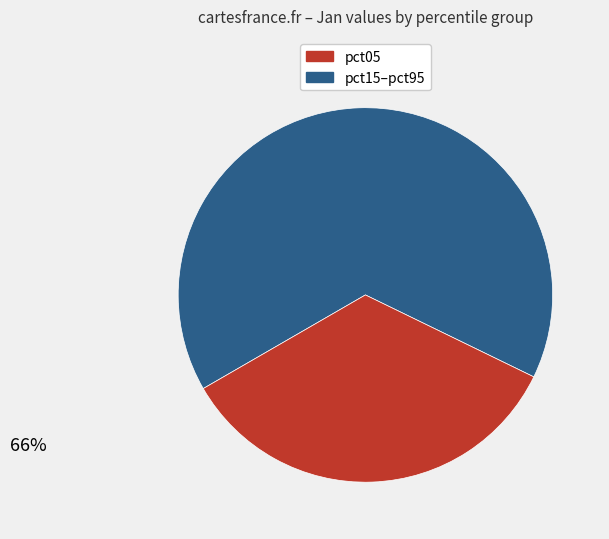

Is there any slice that represents more than half of the pie?

Yes